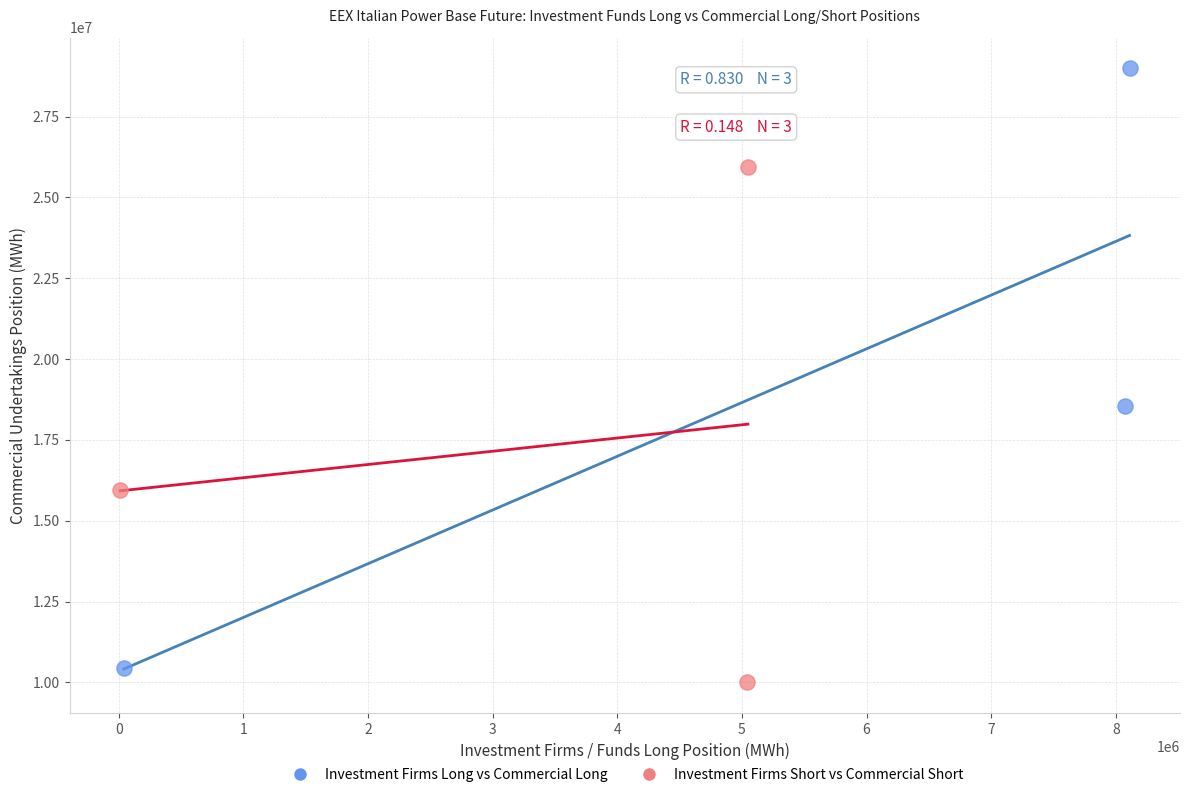

What are all the series names shown in the legend?

Investment Firms Long vs Commercial Long, Investment Firms Short vs Commercial Short